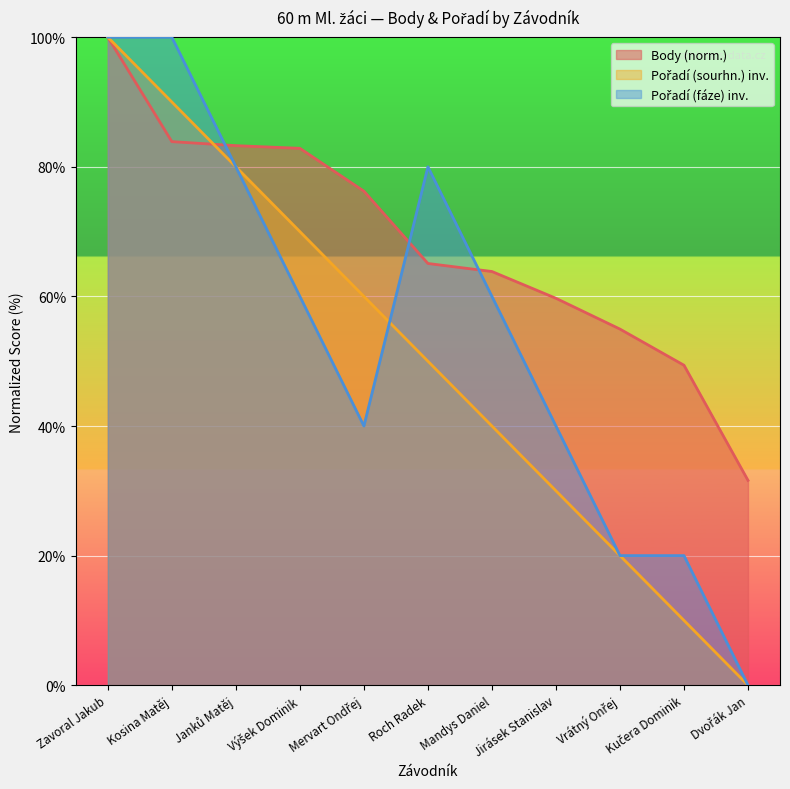

What is the maximum value for Pořadí (fáze)?

100.0